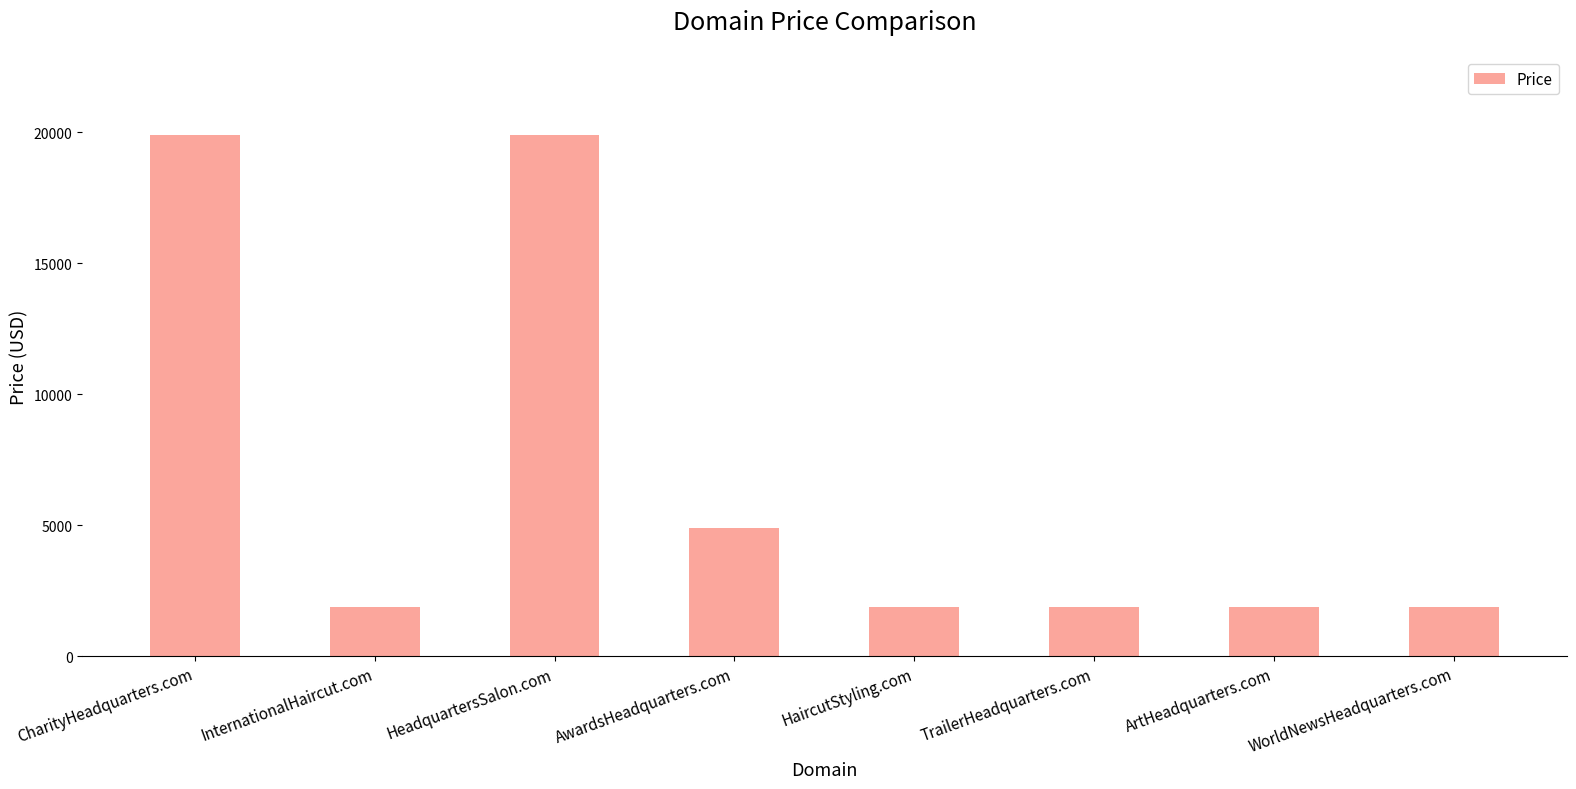

Read the value at ArtHeadquarters.com.

1888